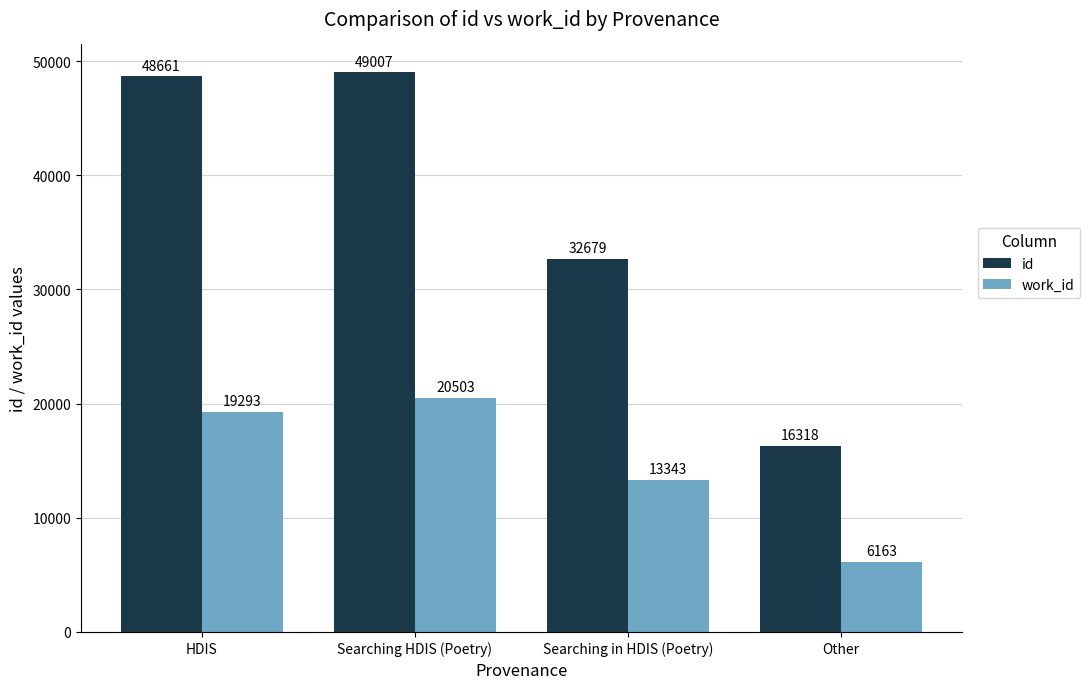

Are the bars grouped side by side (vs. stacked)?

Yes